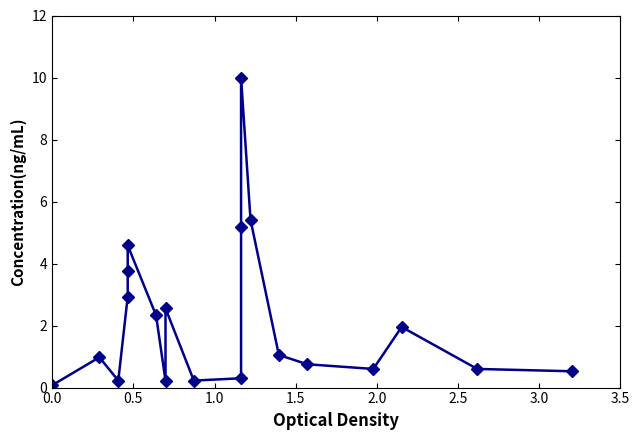

What is the average value?

2.2